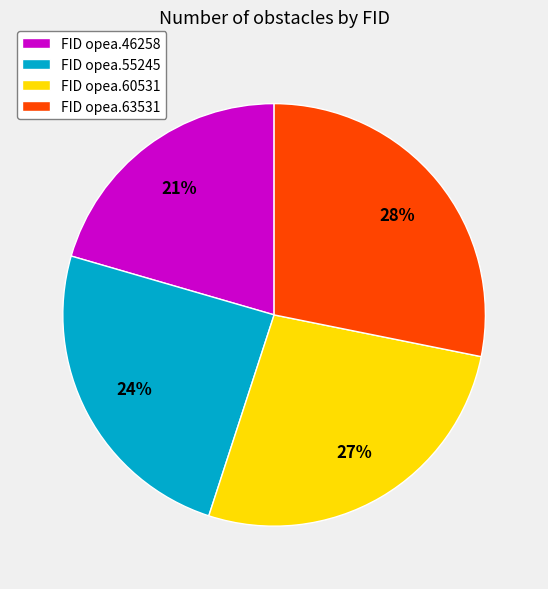

To the nearest percent, what is the average slice percentage?

25%